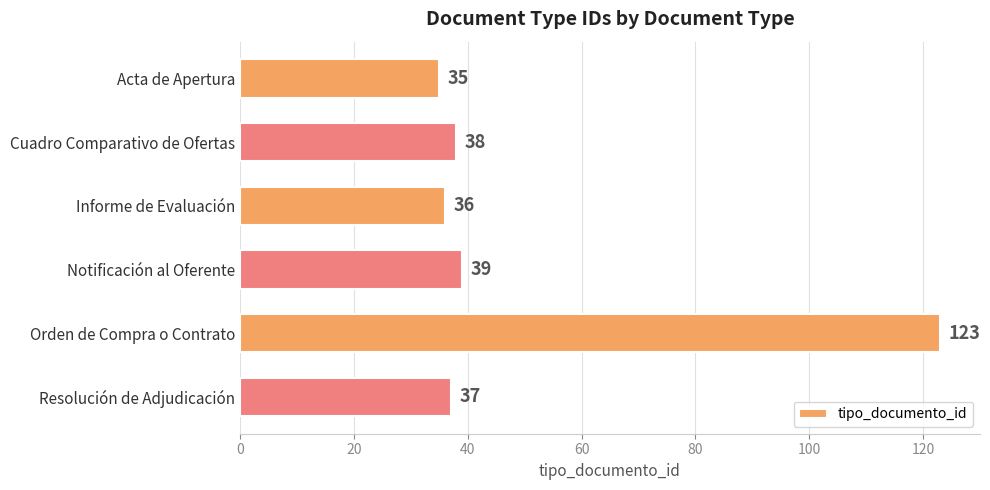

List the labels in order of value, smallest first.

Acta de Apertura, Informe de Evaluación, Resolución de Adjudicación, Cuadro Comparativo de Ofertas, Notificación al Oferente, Orden de Compra o Contrato